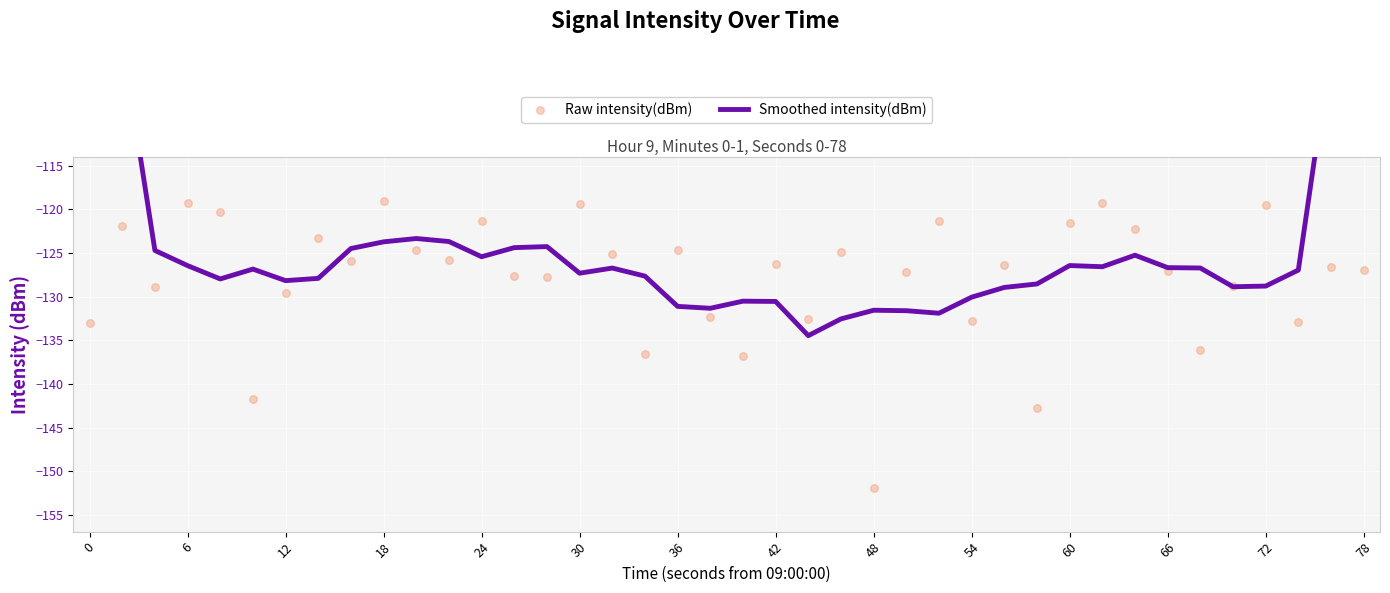

What are all the series names shown in the legend?

Smoothed intensity(dBm), Raw intensity(dBm)